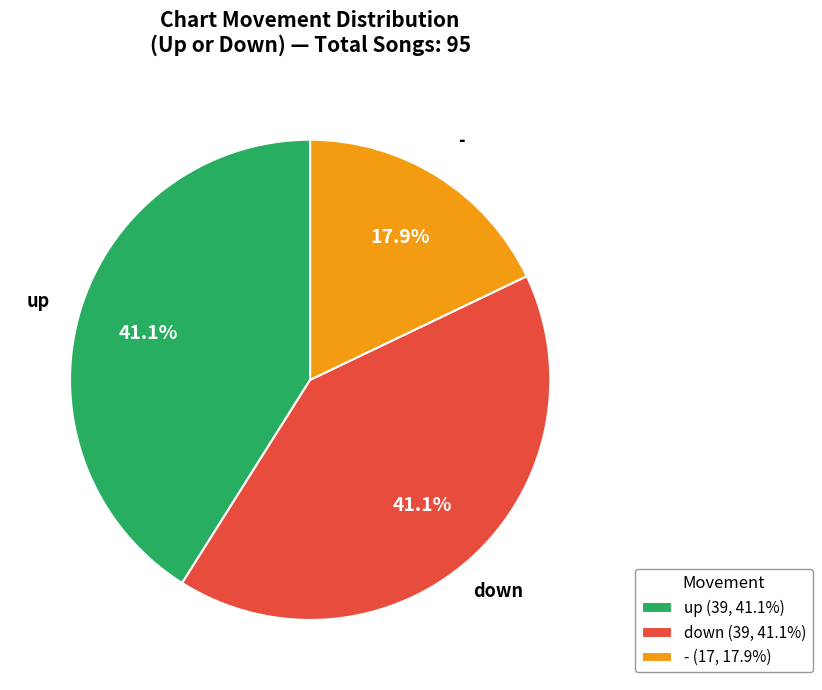

Which slice is the smallest?

-